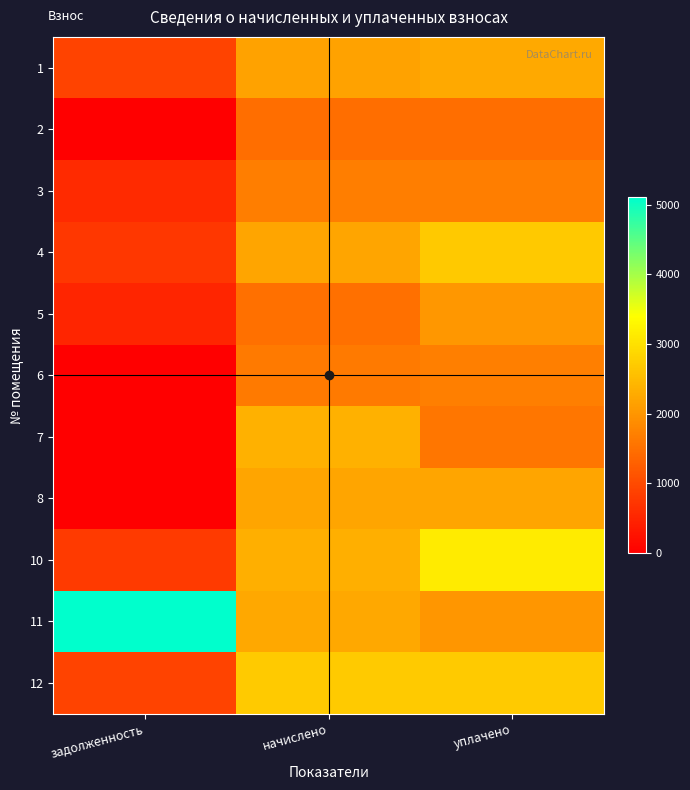

What is the difference between the highest and lowest values at начислено?

1209.8